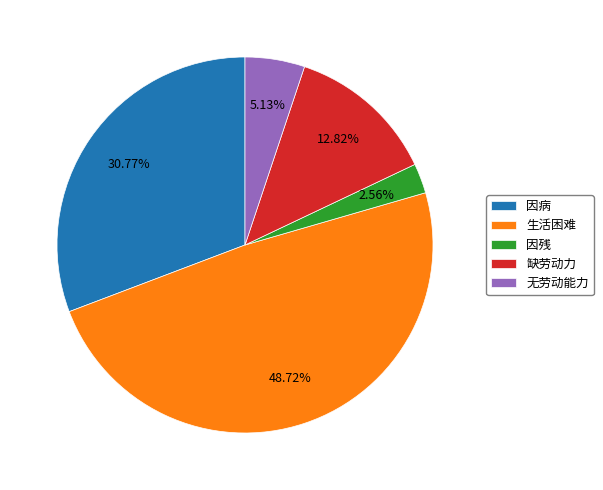

Rank the categories by value from highest to lowest.

生活困难, 因病, 缺劳动力, 无劳动能力, 因残